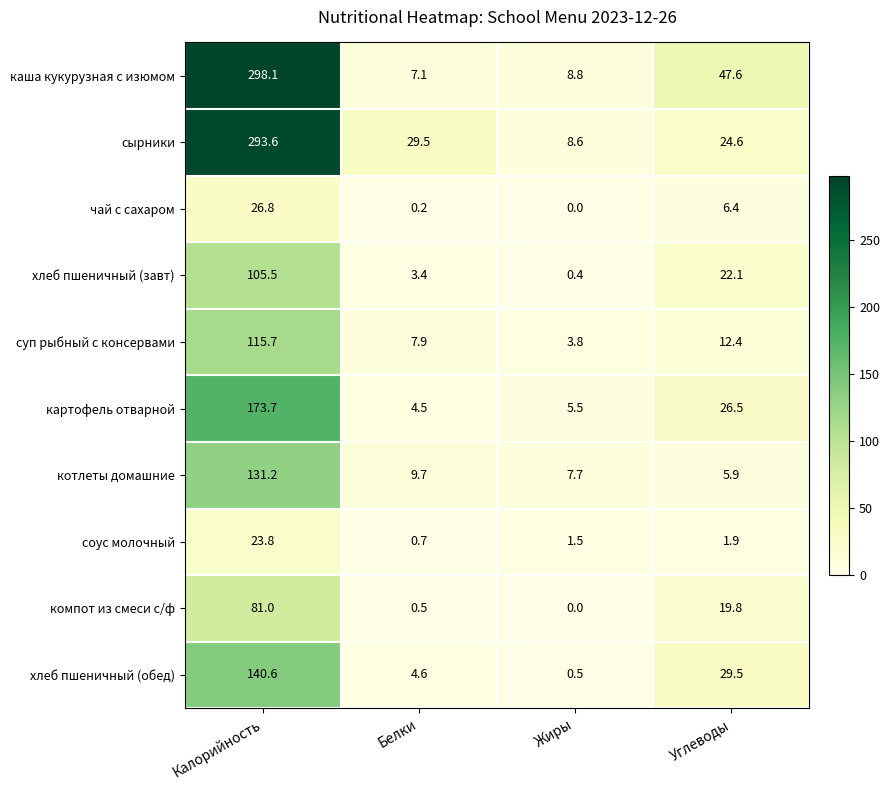

The соус молочный series shows 42.2 at Калорийность. True or false?

False